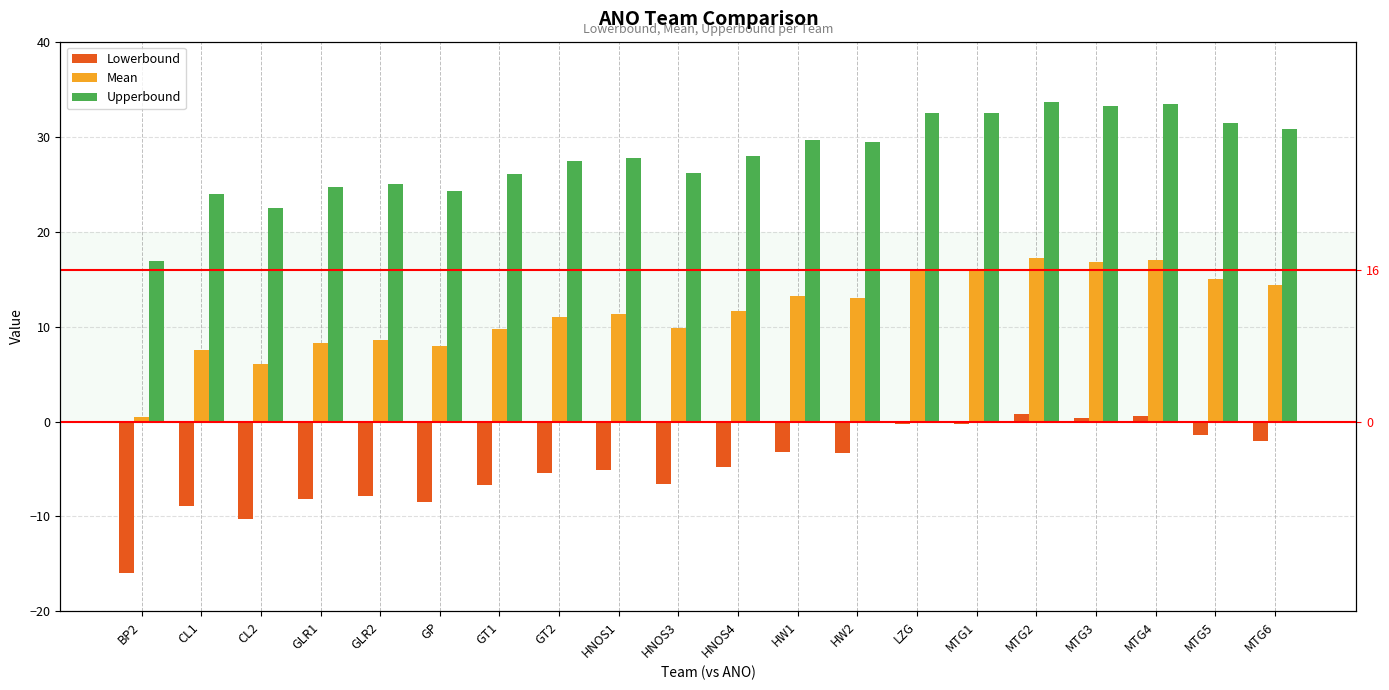

How many positive values does the Lowerbound series have?

3